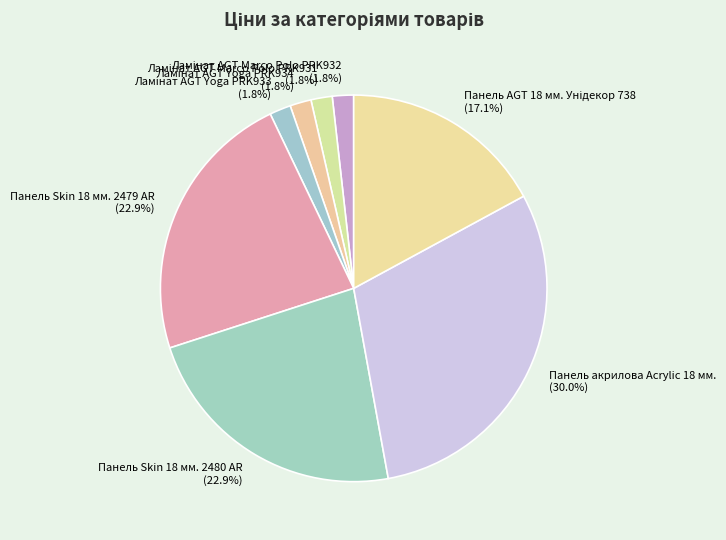

What is the largest slice in the pie chart?

Панель акрилова Acrylic 18 мм.